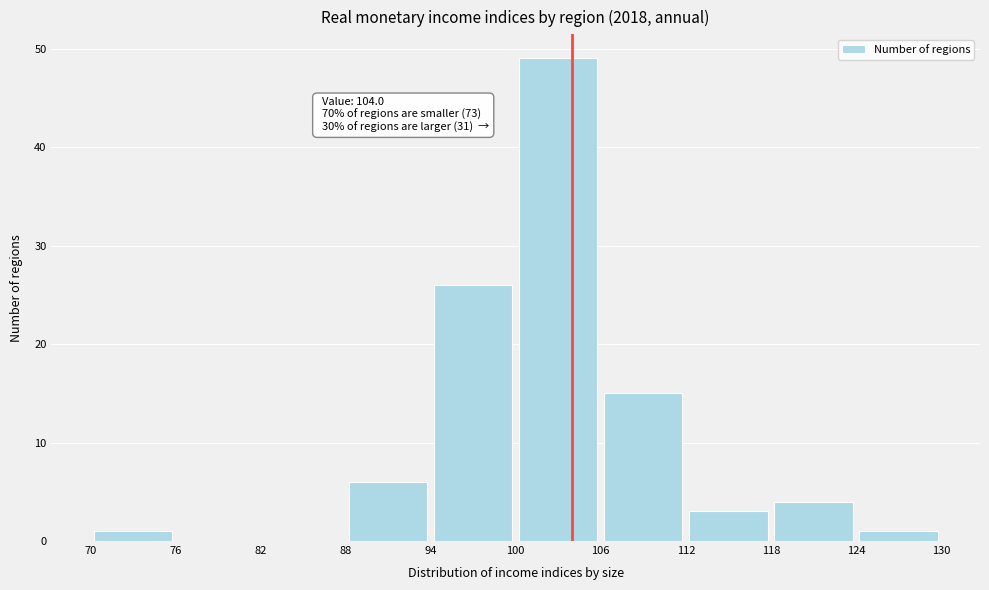

Over which range of the x-axis is the bar tallest?

100 to 106